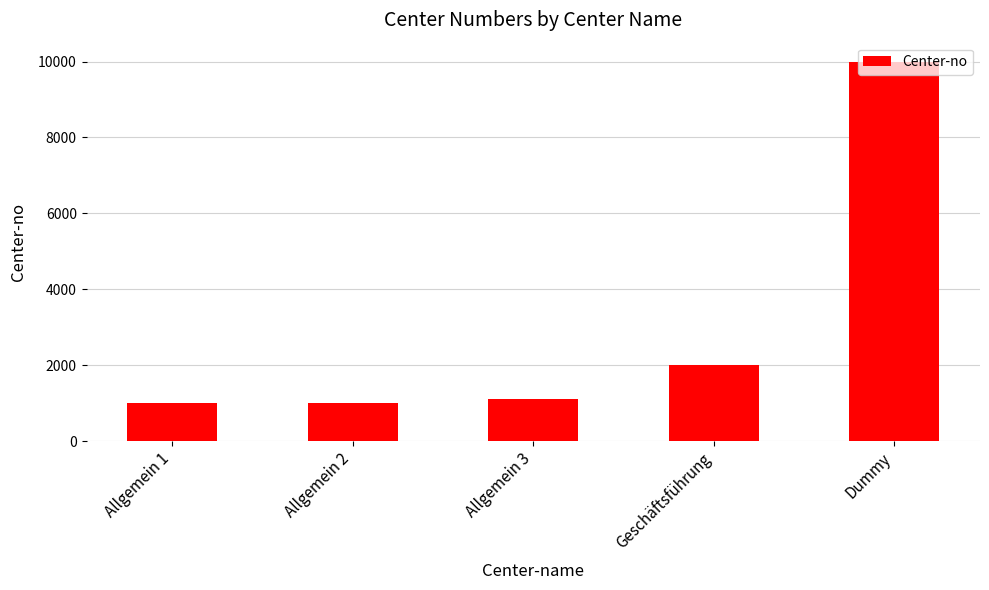

True or false: the data shows 2000 at Geschäftsführung.

True